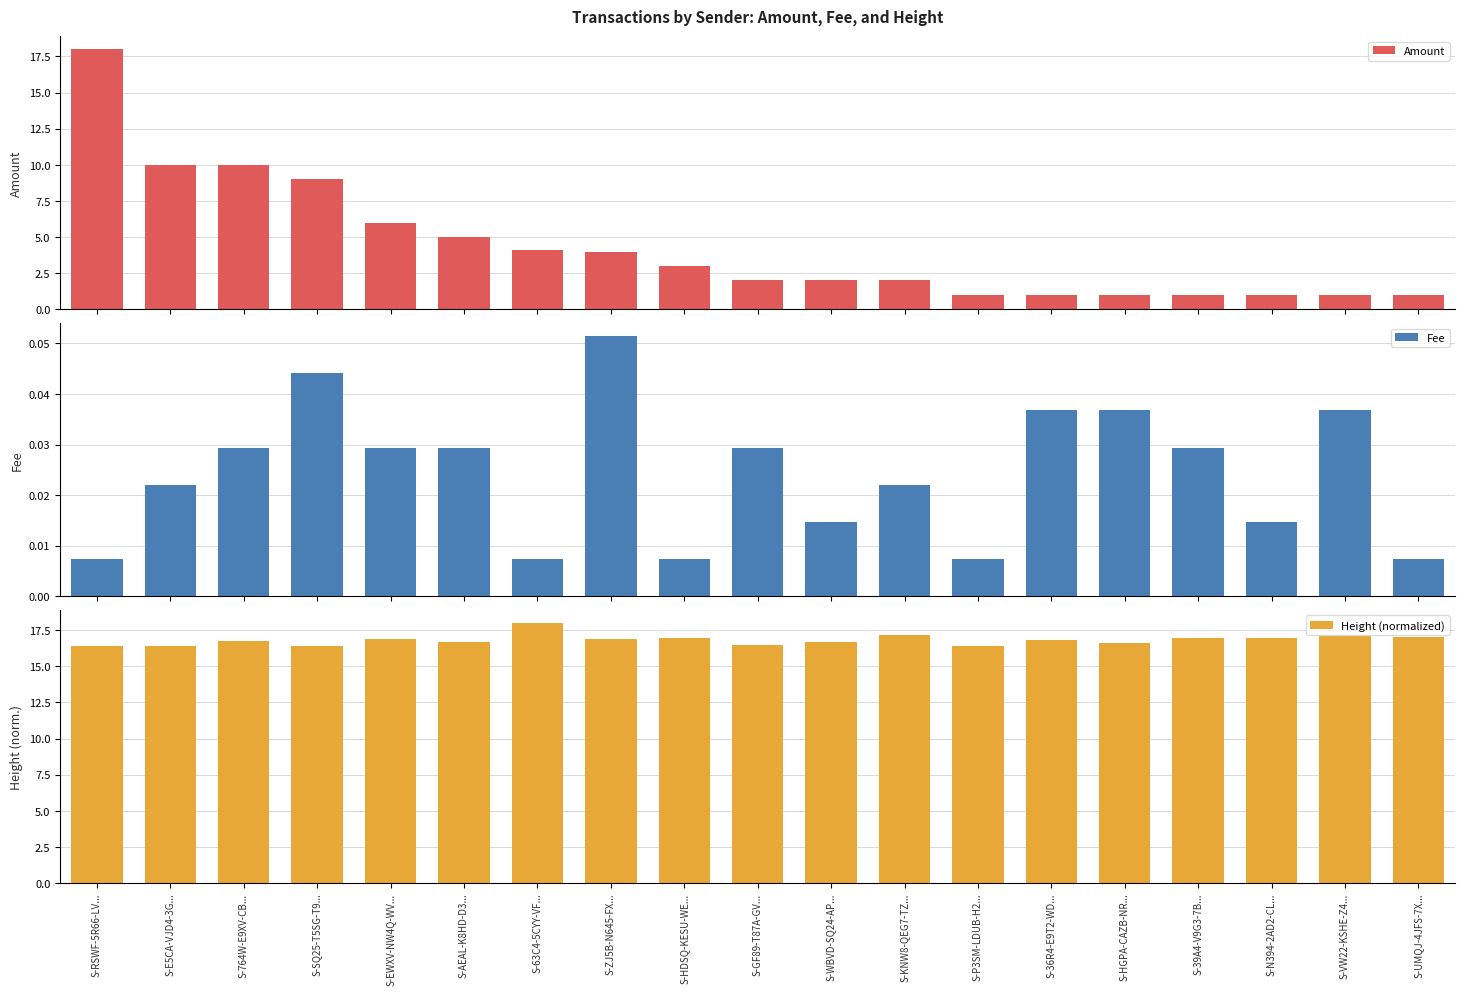

Where is Height (normalized) nearest to the value 17?

S-39A4-V9G3-7B...